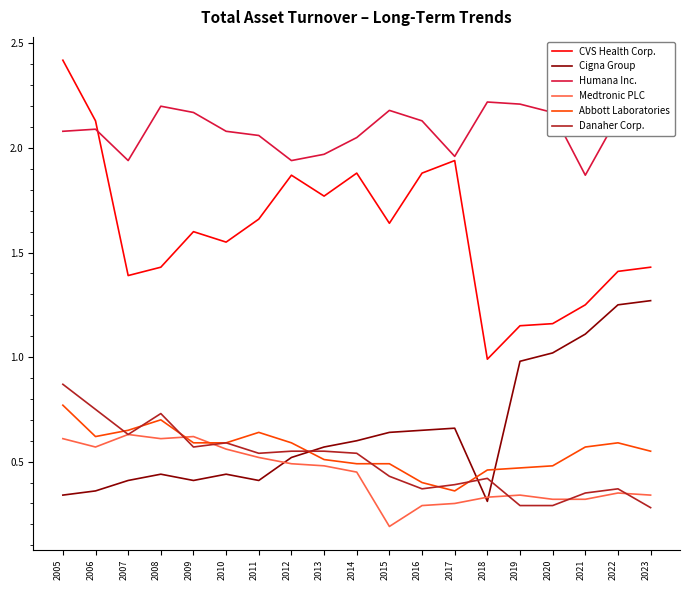

At which category is the sum across all series the highest?

2005